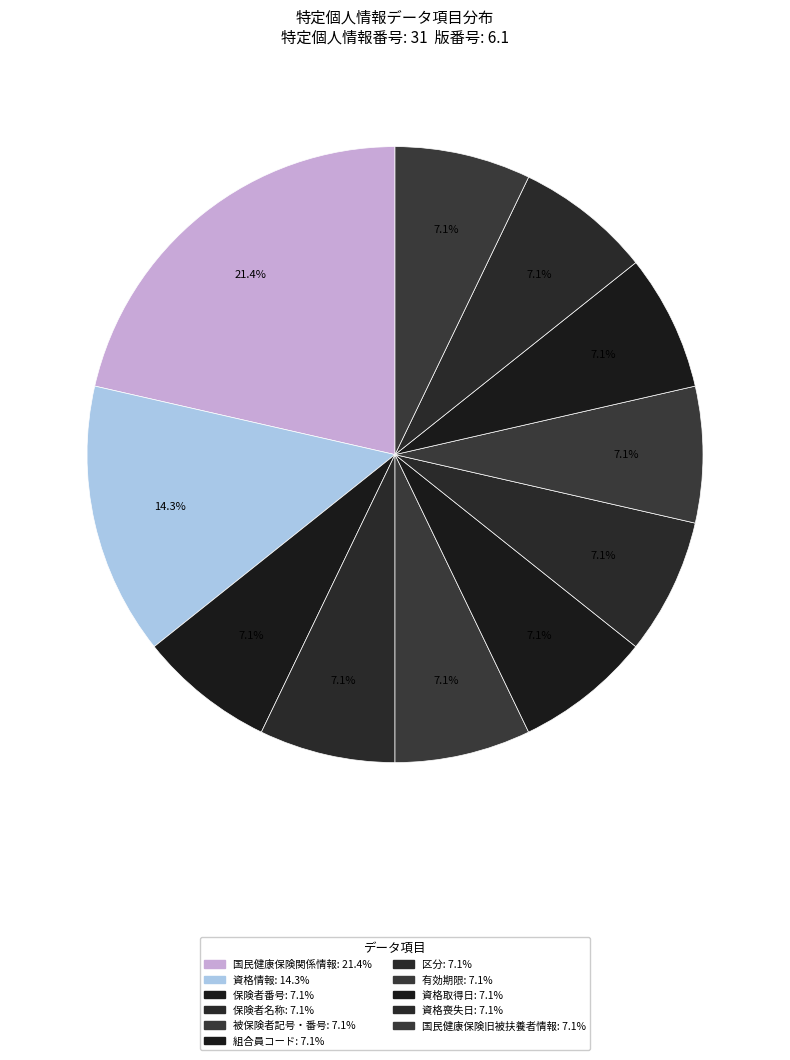

To the nearest percent, what is the average slice percentage?

9%